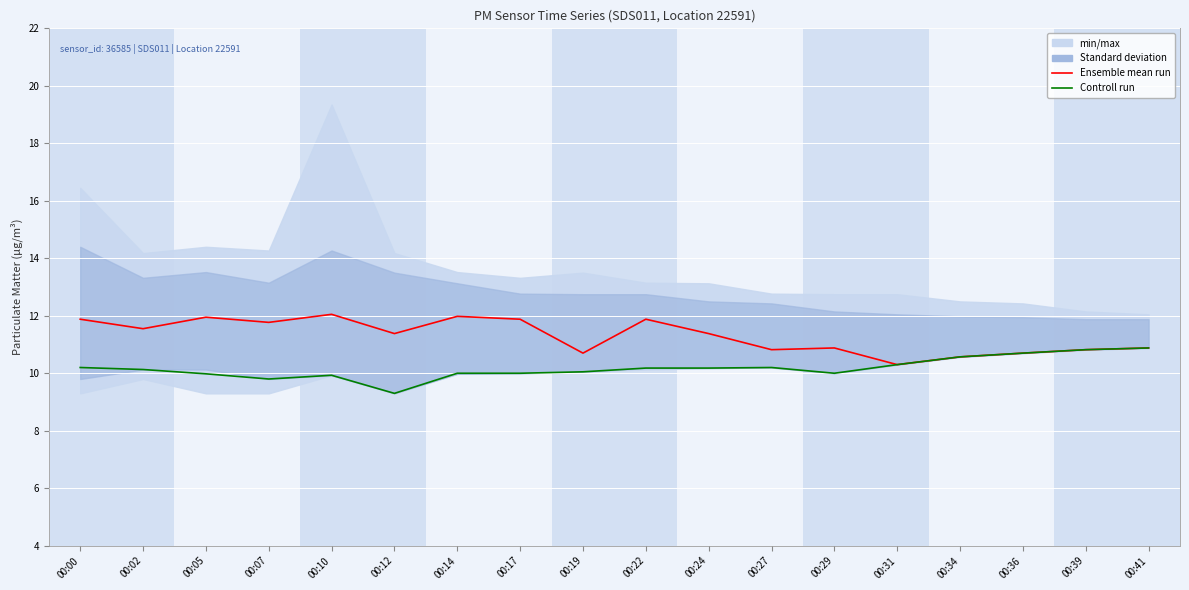

What is the lowest value of the Controll run series?

9.3